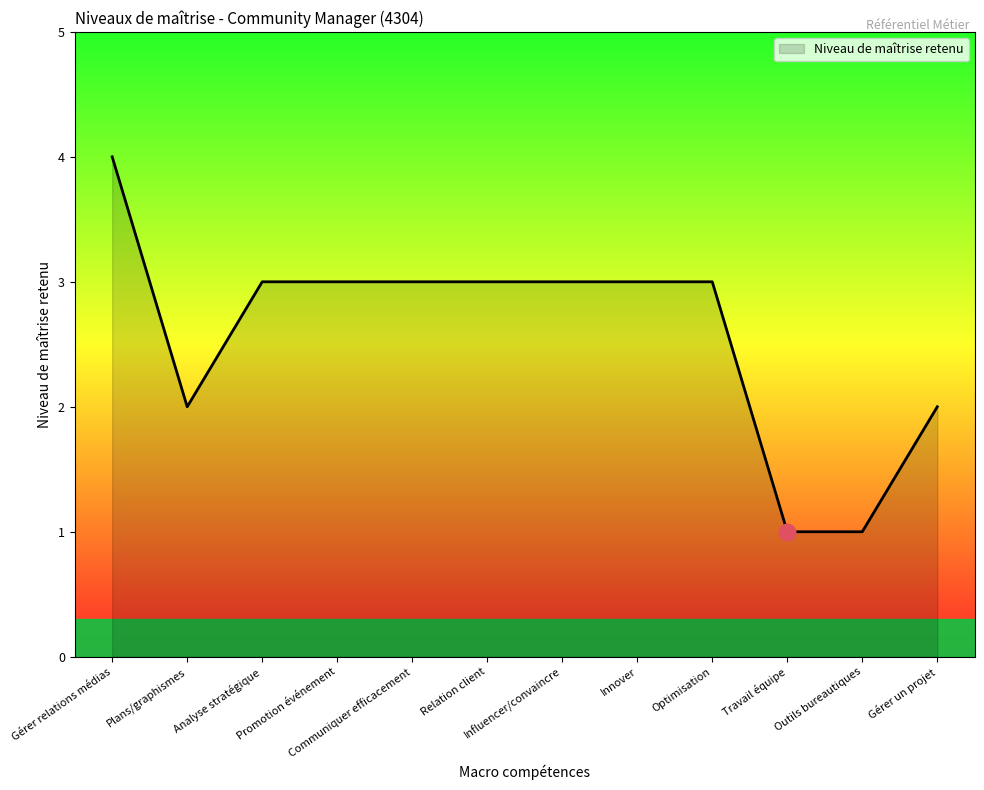

The value at Promotion événement is 3. True or false?

True